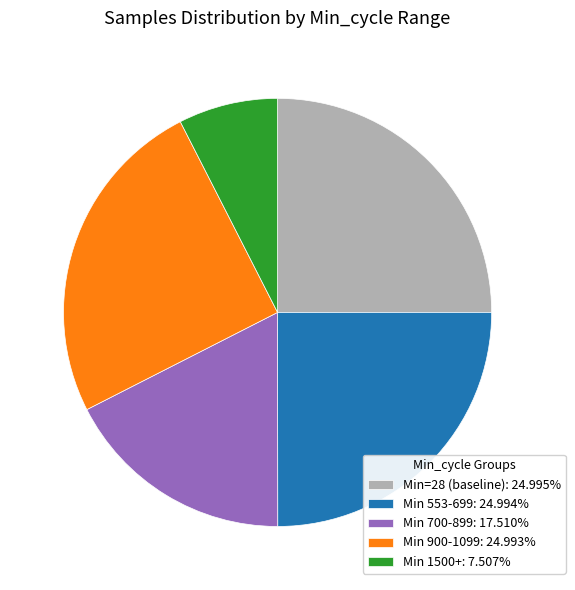

Count the number of slices in the pie.

5